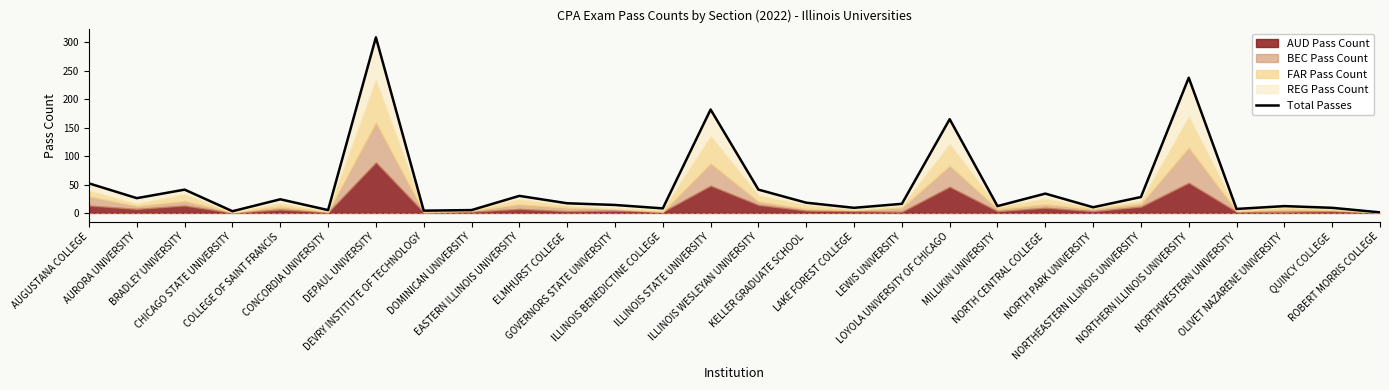

What is the minimum value shown in the chart?

1